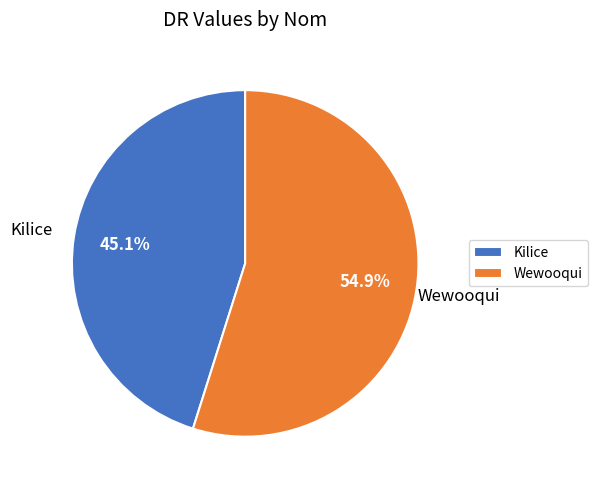

What is the smallest slice in the pie chart?

Kilice